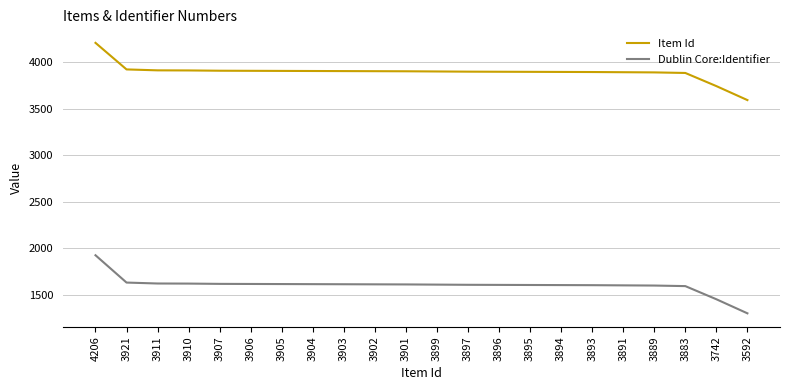

What is the difference between the Item Id values at 3896 and 3921?

25